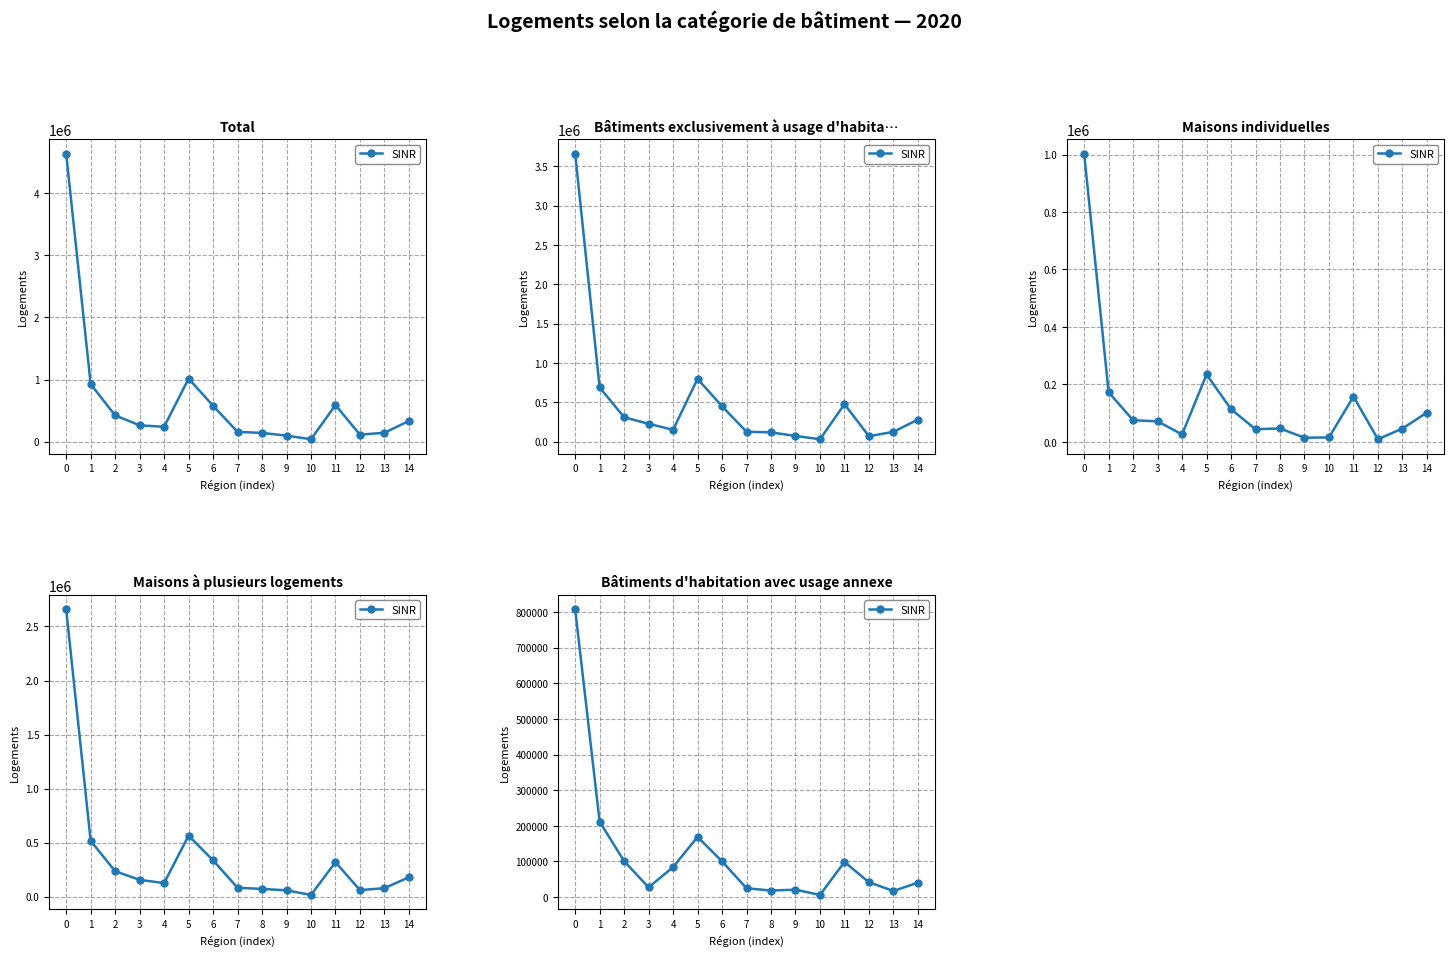

What is the sum of all values?

1764517